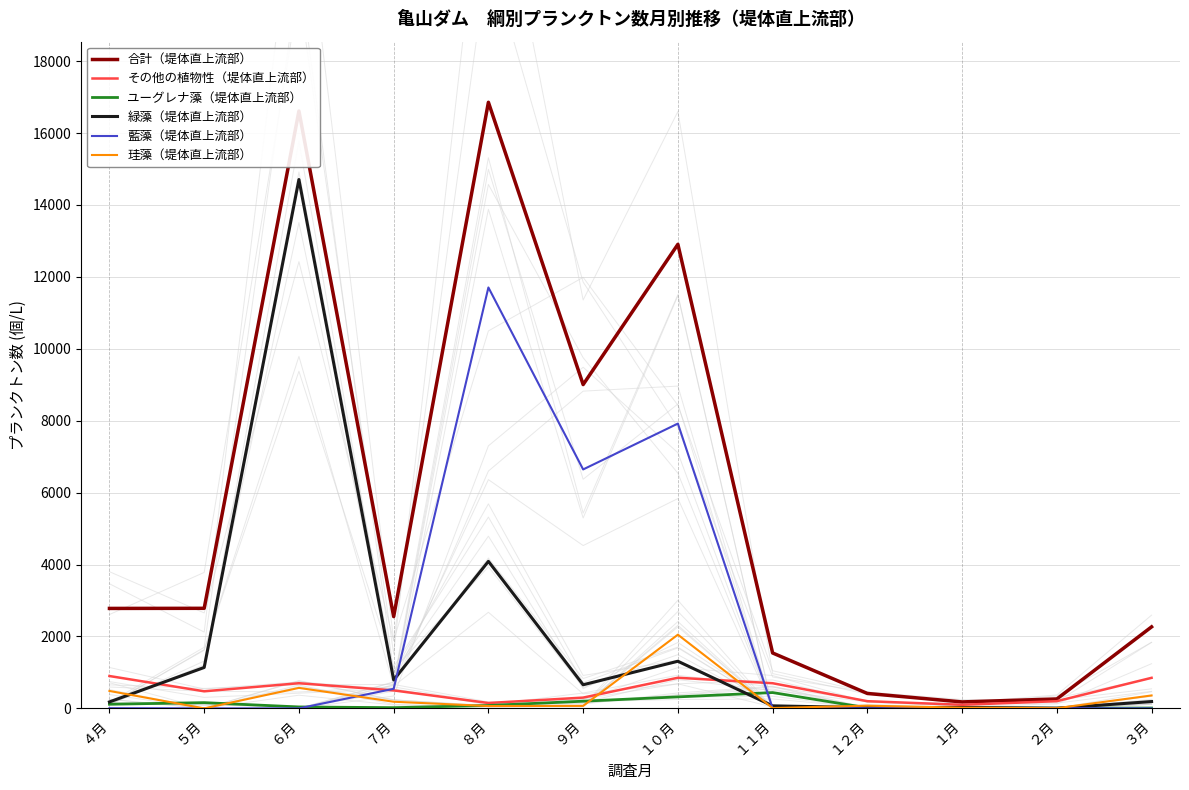

How many interior local peaks does the 緑藻（堤体直上流部） series have?

4